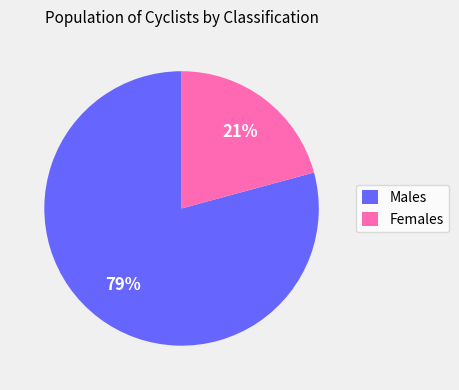

Do Males and Females together represent more than half of the pie?

Yes